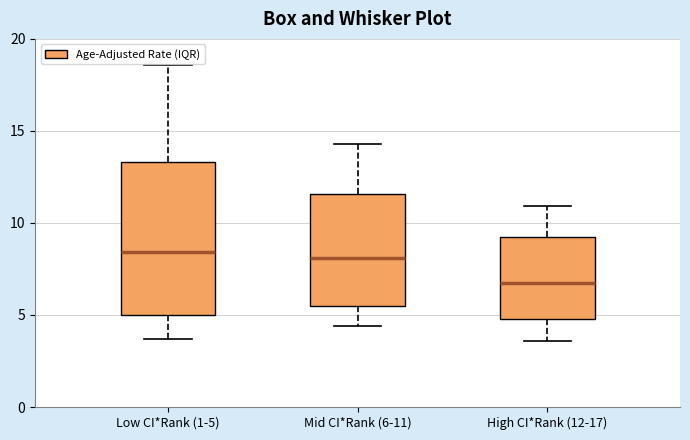

Reading left to right, read every box against the y-axis: the position of its median line, the range the box covers, and the ends of its whiskers. The values are not printed on the chart, so give them approximately, as read against the axis.

Low CI*Rank (1-5): median 8.5, box 5.0 to 13.5, whiskers 3.5 to 18.5
Mid CI*Rank (6-11): median 8.0, box 5.5 to 11.5, whiskers 4.5 to 14.5
High CI*Rank (12-17): median 6.5, box 5.0 to 9.0, whiskers 3.5 to 11.0